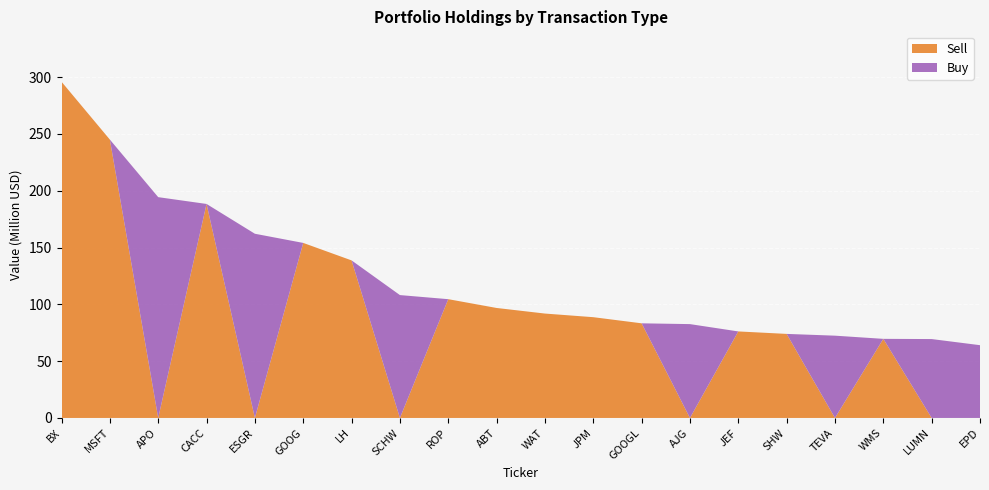

Reading right to left, transcribe all the data shown in this chart.

Buy: EPD=64059000	LUMN=69449000	WMS=0	TEVA=72434000	SHW=0	JEF=0	AJG=82611000	GOOGL=0	JPM=0	WAT=0	ABT=0	ROP=0	SCHW=108160000	LH=0	GOOG=0	ESGR=162142000	CACC=0	APO=194357000	MSFT=0	BX=0
Sell: EPD=0	LUMN=0	WMS=69631000	TEVA=0	SHW=73988000	JEF=76163000	AJG=0	GOOGL=83304000	JPM=88705000	WAT=91895000	ABT=96814000	ROP=104553000	SCHW=0	LH=138685000	GOOG=154074000	ESGR=0	CACC=188374000	APO=0	MSFT=245022000	BX=295925000